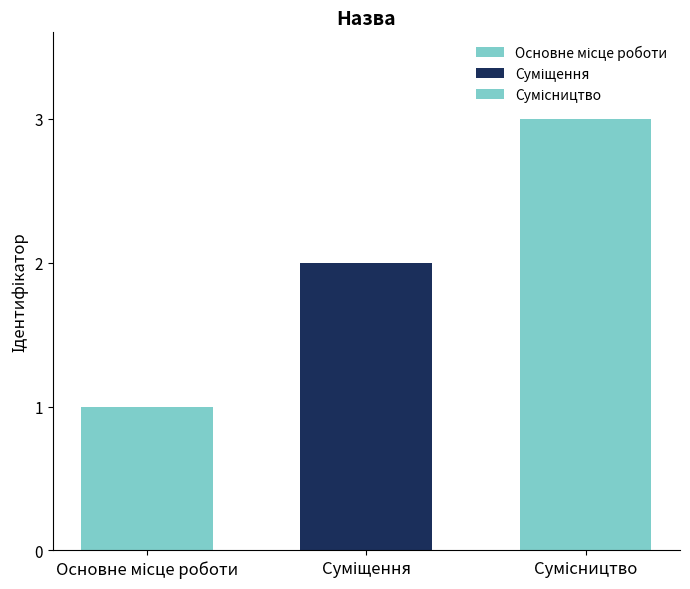

How many bars are there in each group?

3